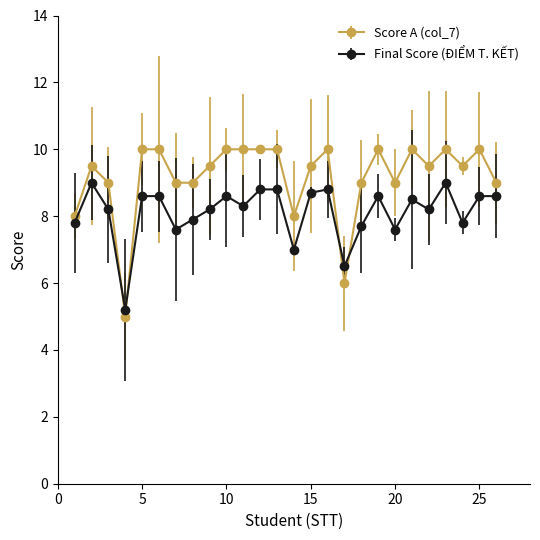

What is the average value of the Final Score (ĐIỂM T. KẾT) series?

8.1